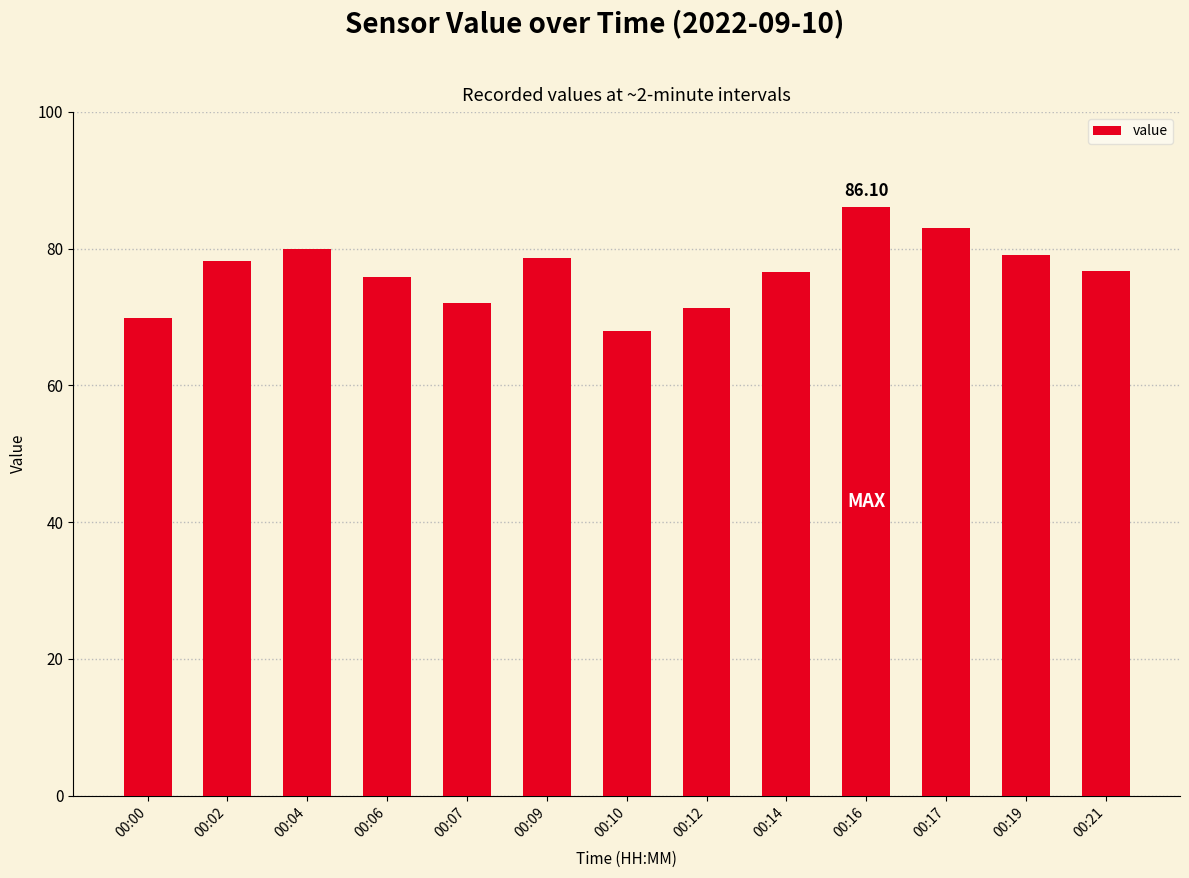

How many data points does each series have?

13